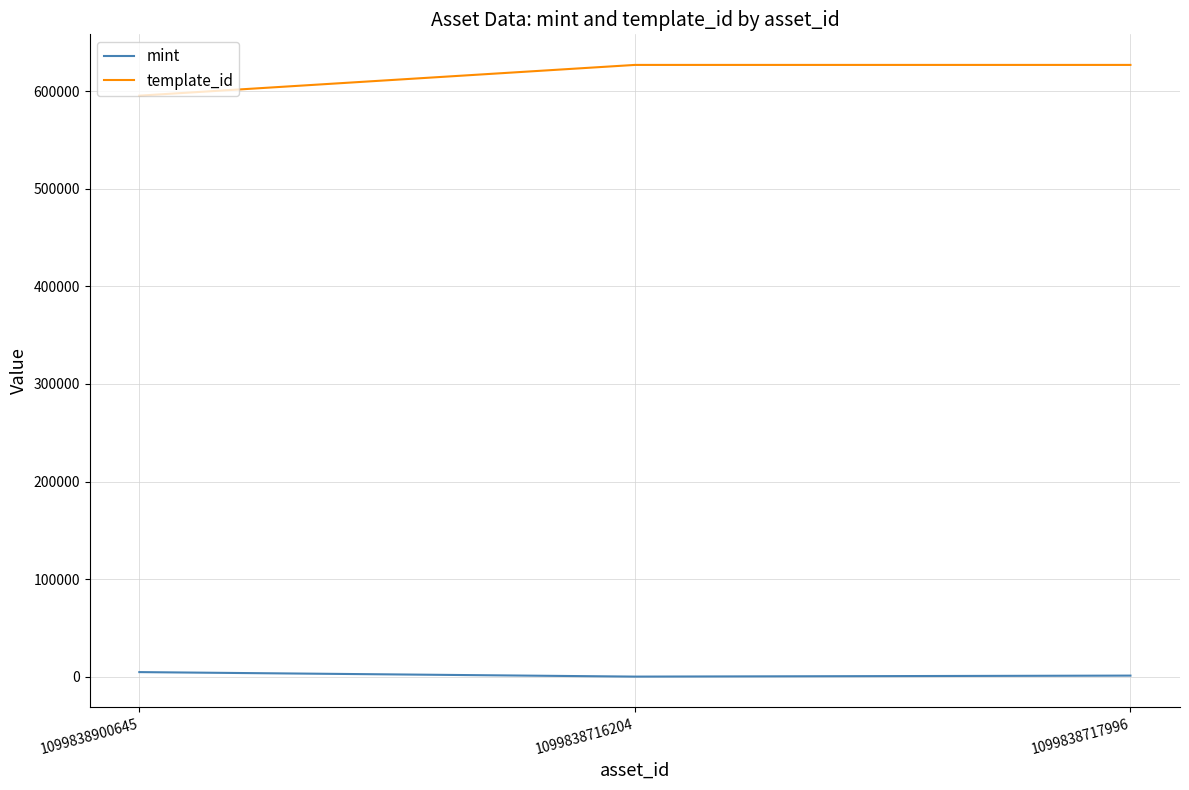

True or false: mint has a value of 4824 at 1099838900645.

True